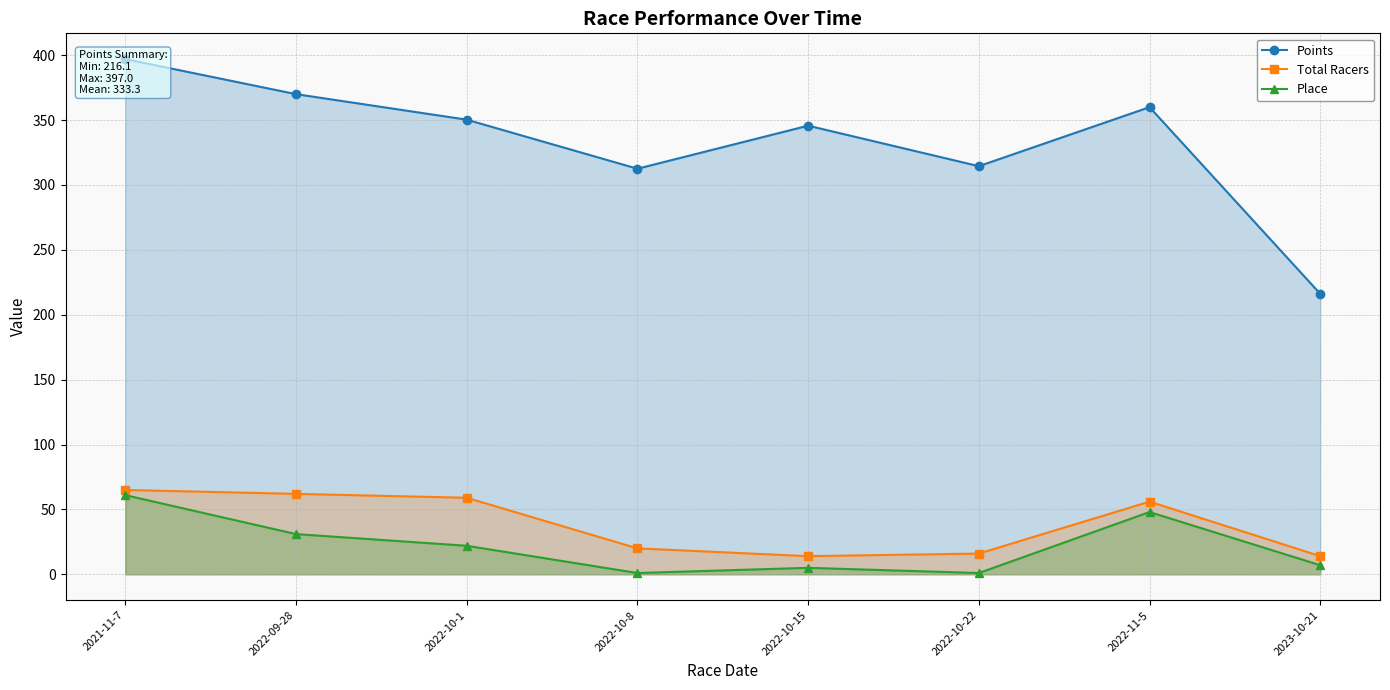

What are all the series names shown in the legend?

Points, Total Racers, Place